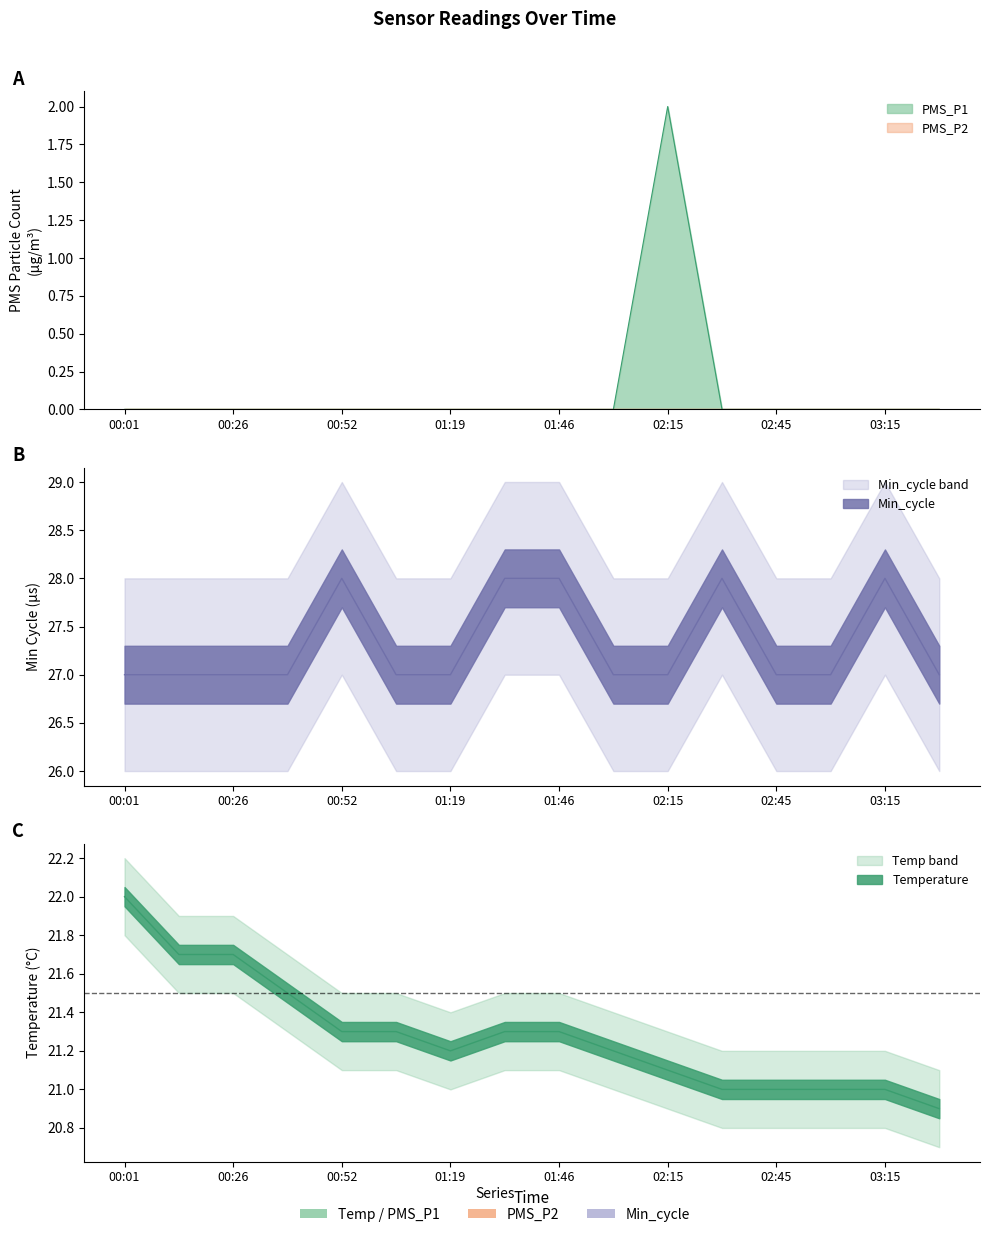

True or false: Temp and Min_cycle cross at least once.

False